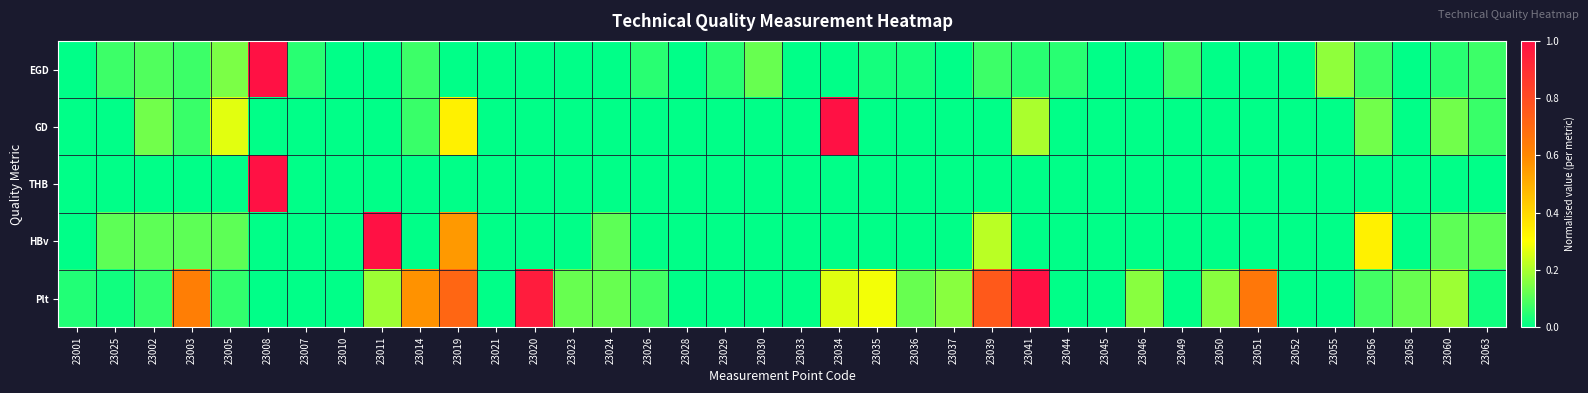

Which label corresponds to the largest value in the chart?

23008